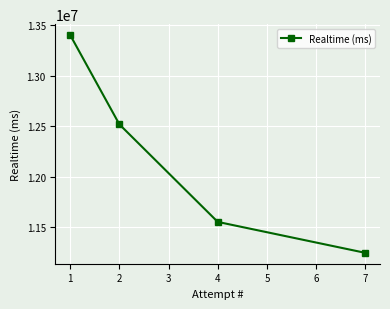

What is the sum of all values?

48719739